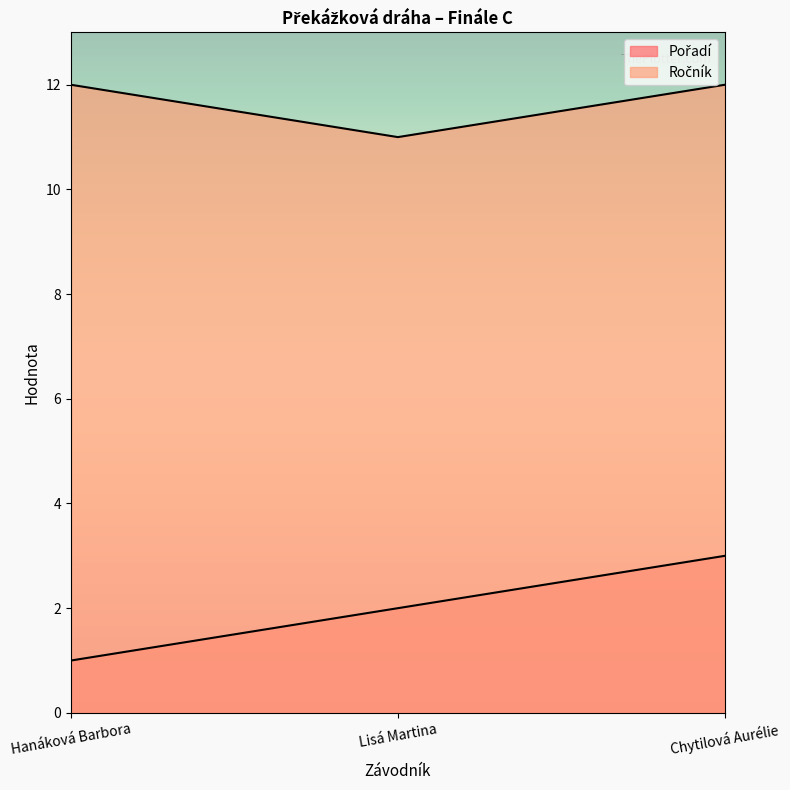

Which has a higher value, Chytilová Aurélie or Hanáková Barbora?

Chytilová Aurélie